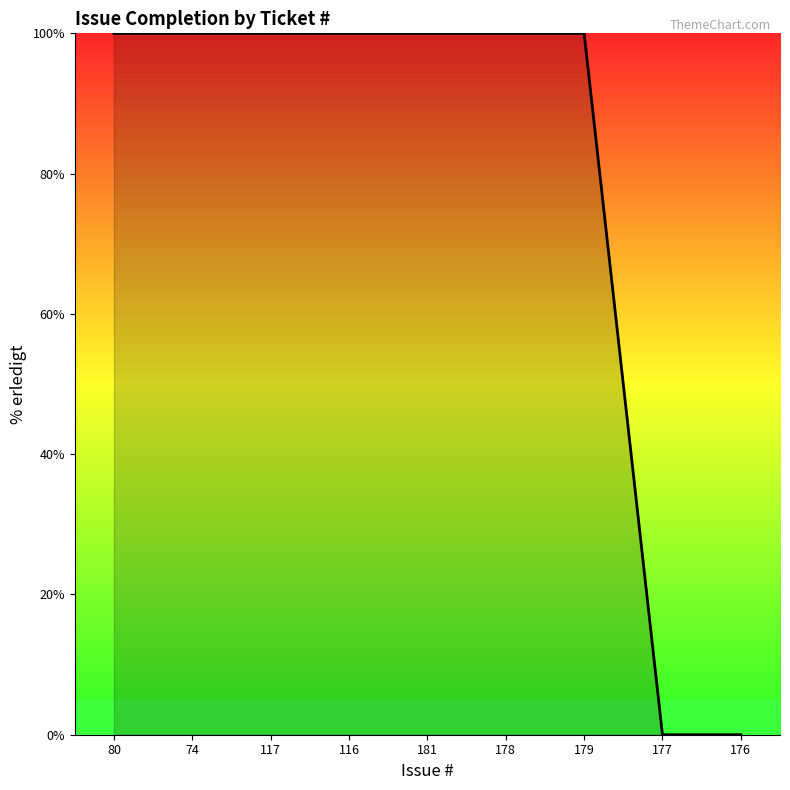

The value at 177 is 0. True or false?

True